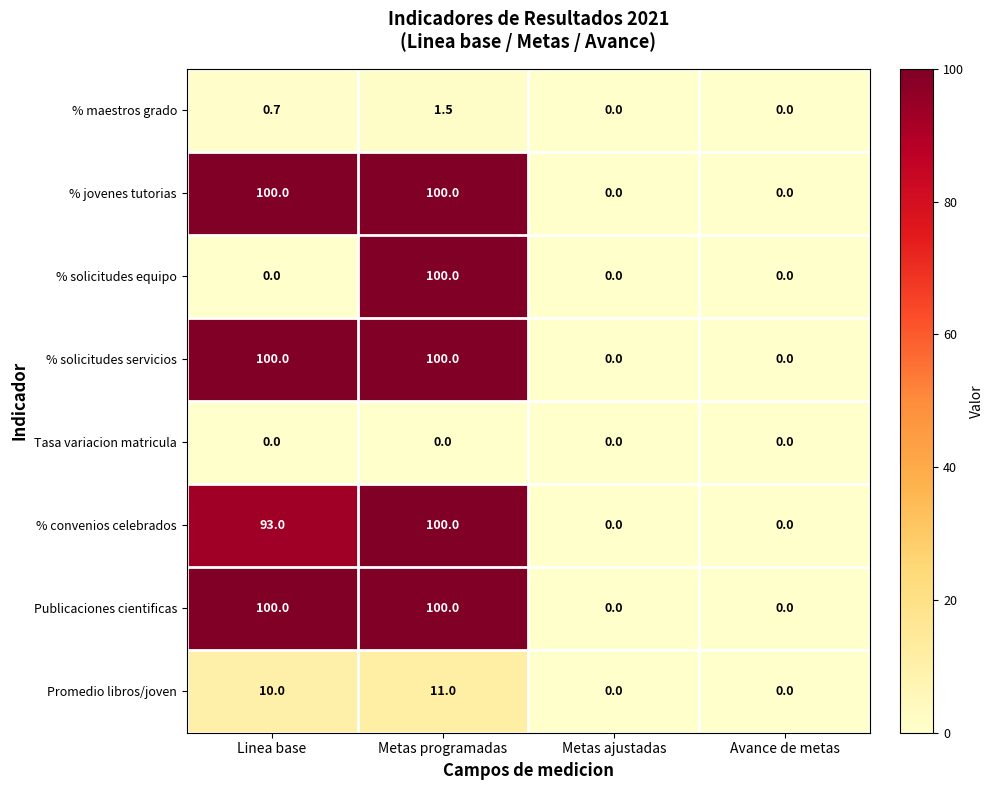

What is the total value across all series at Metas programadas?

512.5